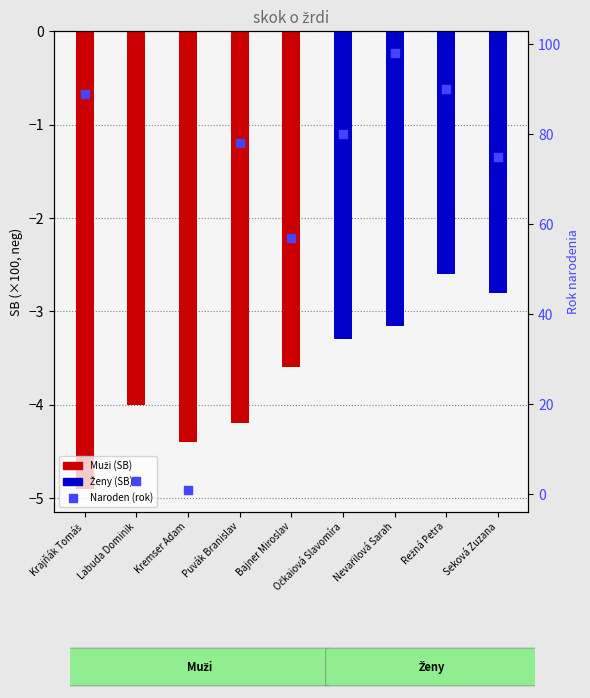

What is the change in value from Krajňák Tomáš to Očkaiová Slavomíra?

-9